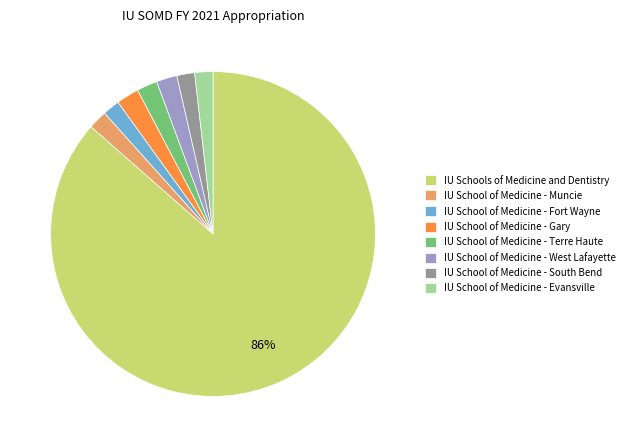

To the nearest percent, what percentage of the pie is IU School of Medicine - Fort Wayne?

2%